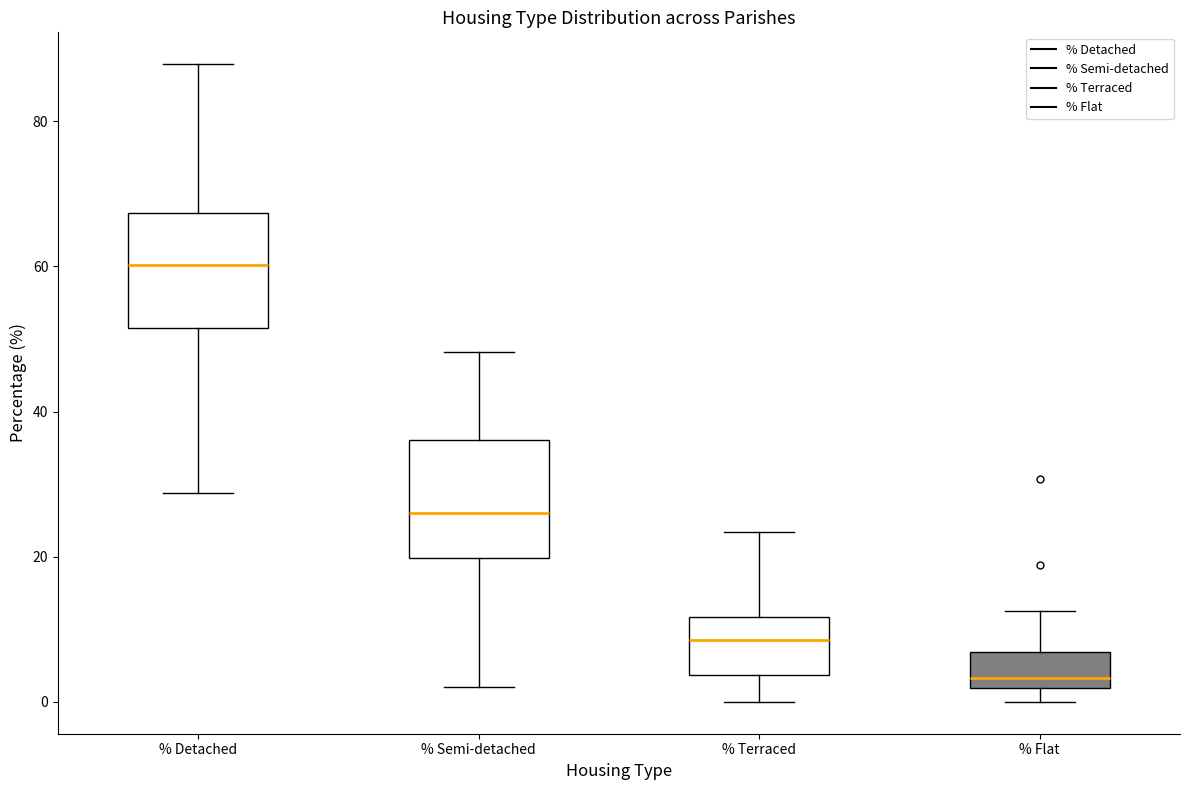

Reading left to right, transcribe this box plot: for each box, give where its median line is, the range the box spans, and where its two whiskers end, as read against the y-axis. The values are not printed on the chart, so give them approximately, as read against the axis.

% Detached: median 60, box 52 to 68, whiskers 28 to 88
% Semi-detached: median 26, box 20 to 36, whiskers 2 to 48
% Terraced: median 8, box 4 to 12, whiskers 0 to 24
% Flat: median 4, box 2 to 6, whiskers 0 to 12